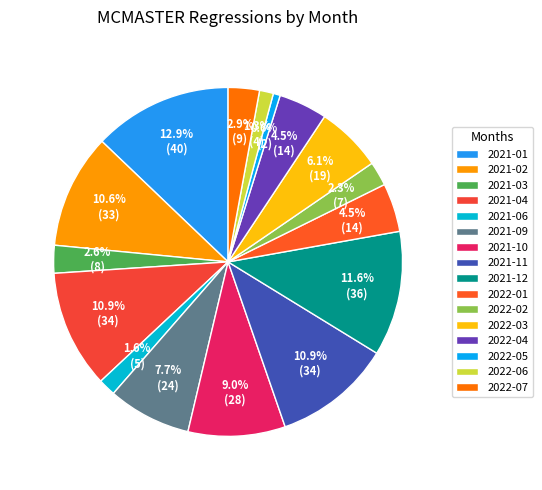

To the nearest percent, what is the difference between the largest and smallest slice percentages?

12%